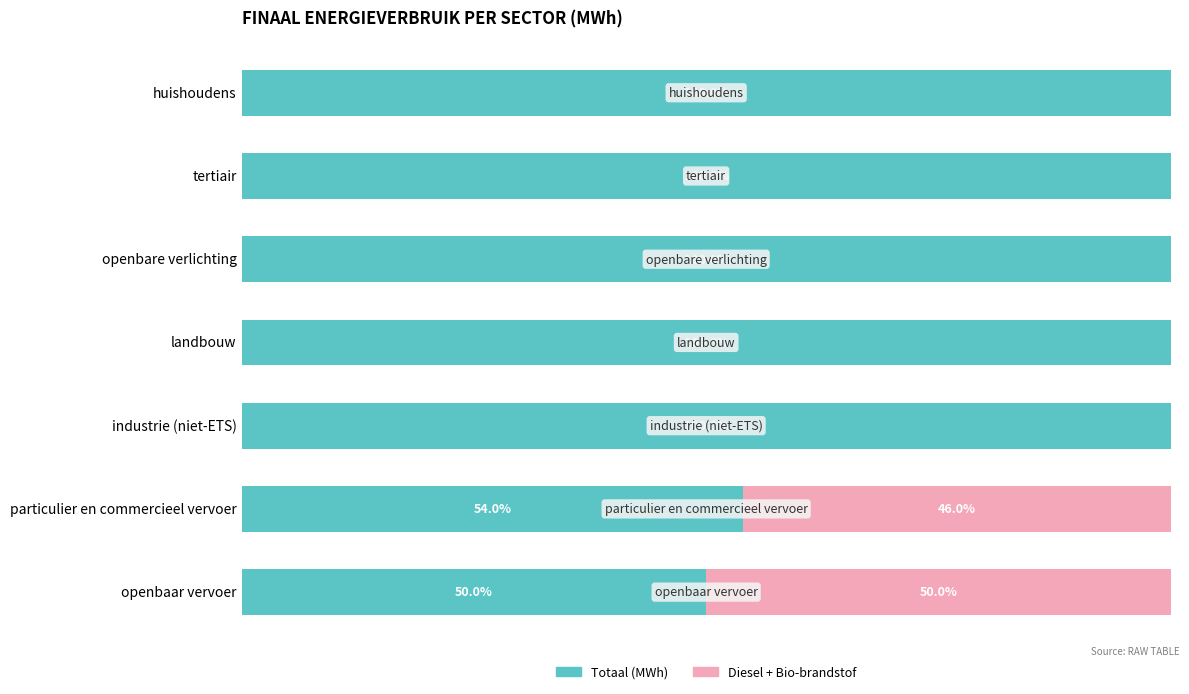

What are all the series names shown in the legend?

Totaal (MWh), Diesel + Bio-brandstof